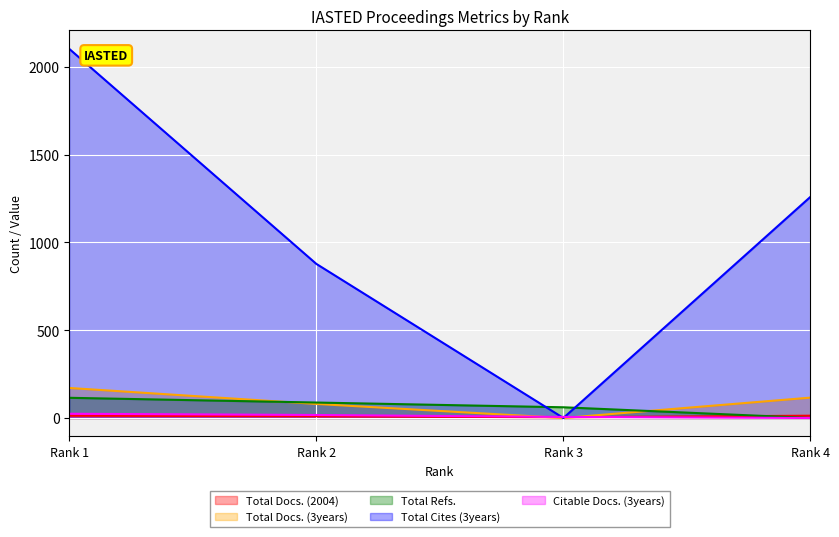

What is the approximate value of Citable Docs. (3years) at Rank 1, to the nearest 5?

25